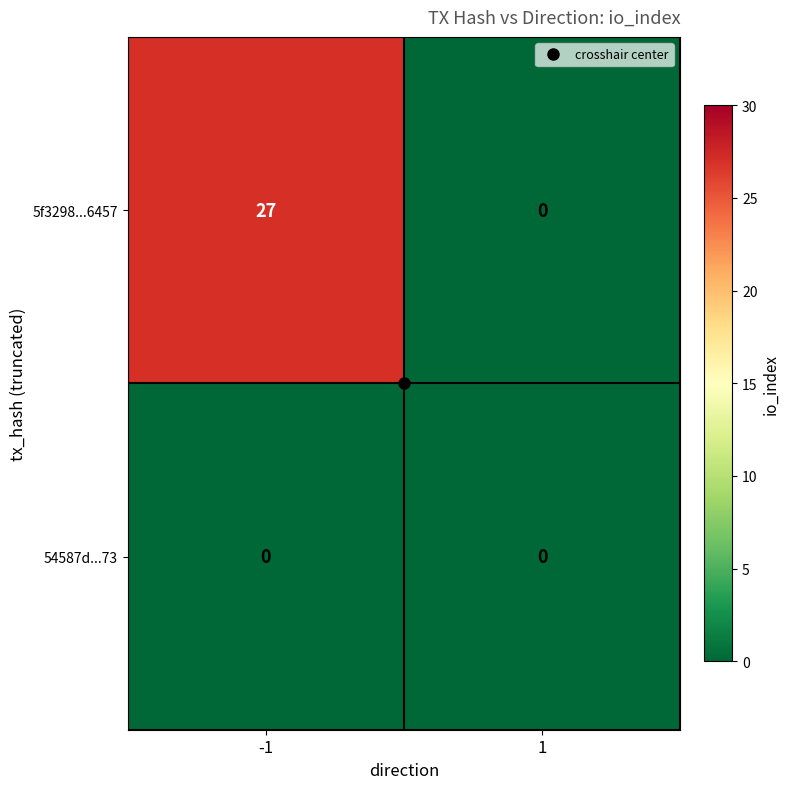

What is the greatest value displayed?

27